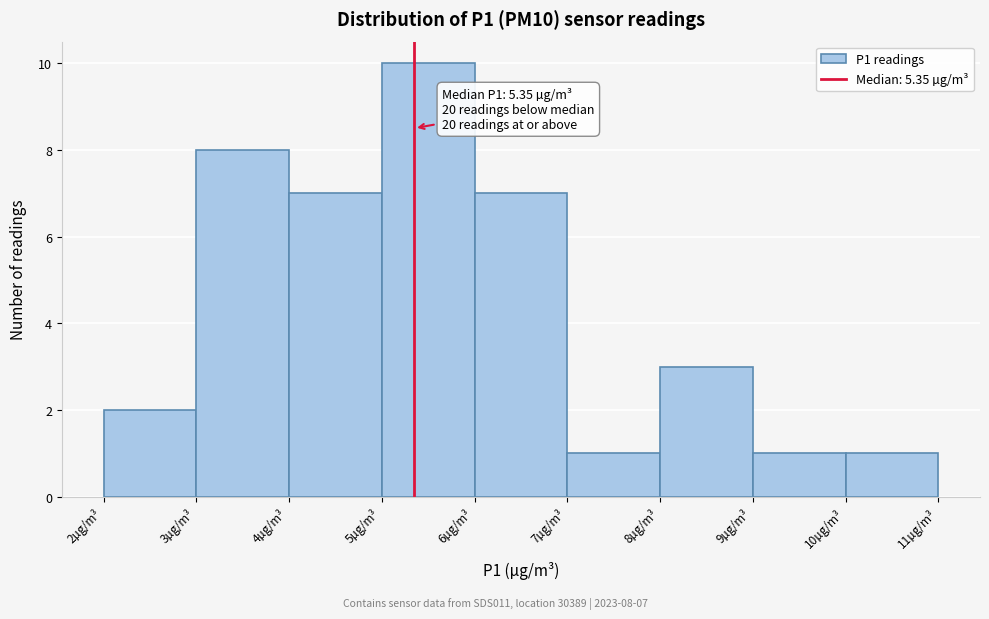

Which range on the x-axis has the tallest bar?

5 to 6